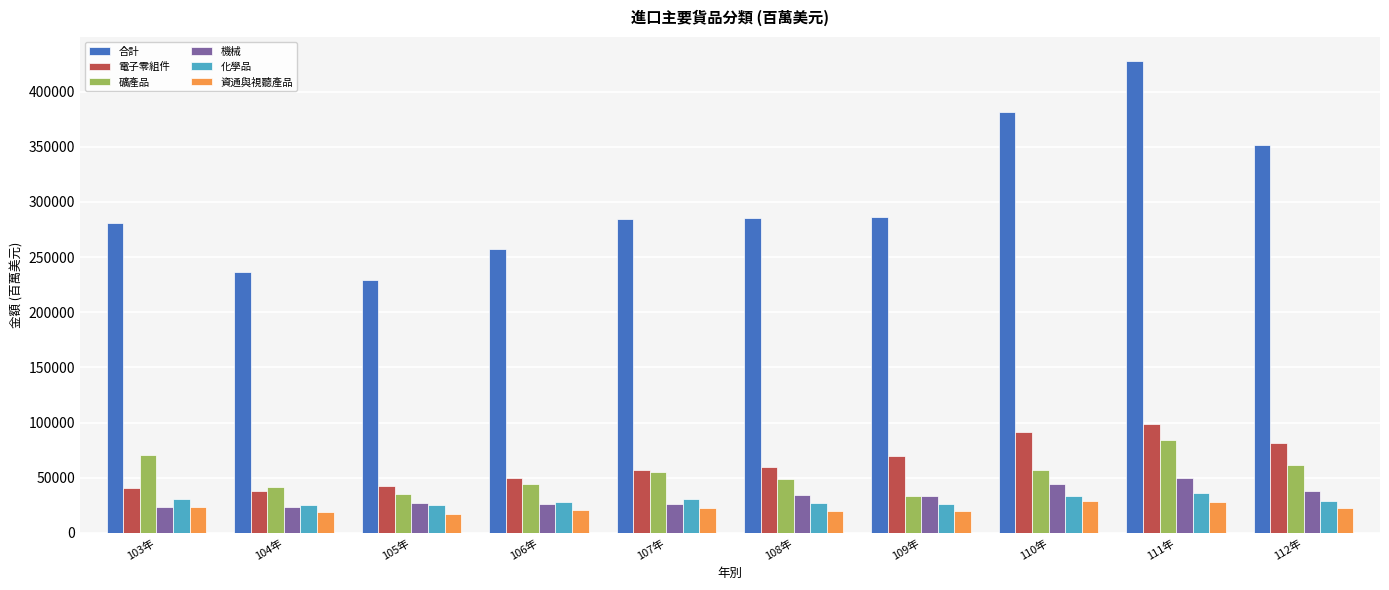

At how many categories does at least one series exceed 106466?

10